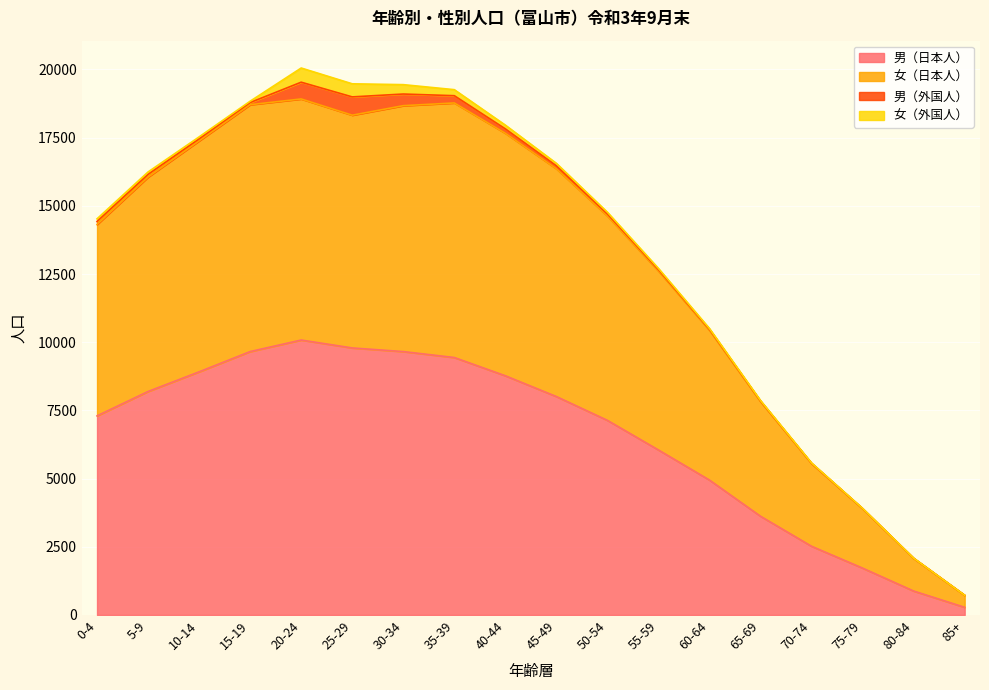

True or false: 女（日本人） has more than 0 interior local peaks.

True